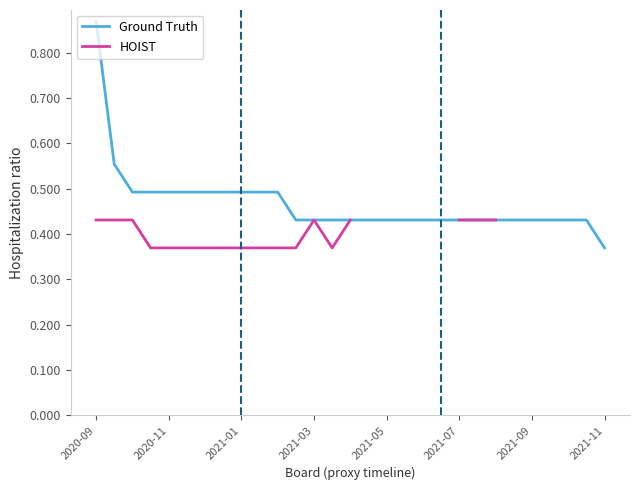

Which category has the lowest value in the Ground Truth series?

2021-11